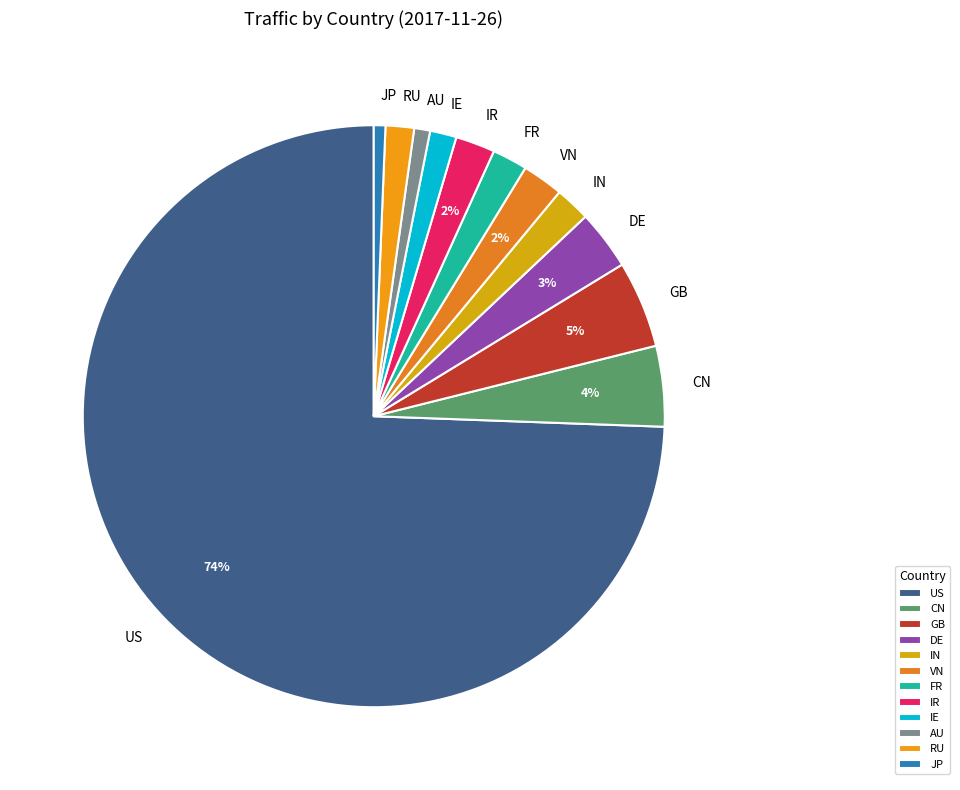

Which has a higher value, GB or VN?

GB